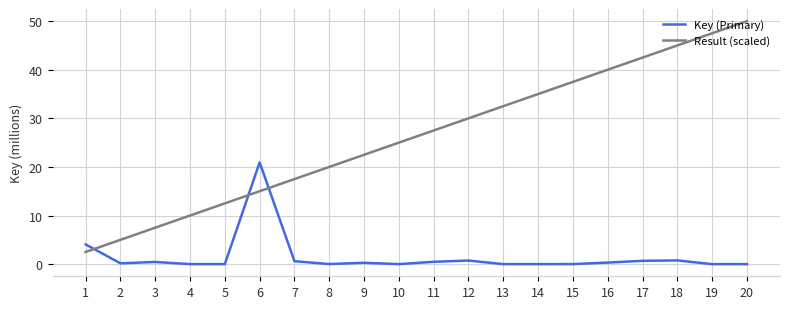

Rank the series by their average value, from lowest to highest.

Key (Primary), Result (scaled)